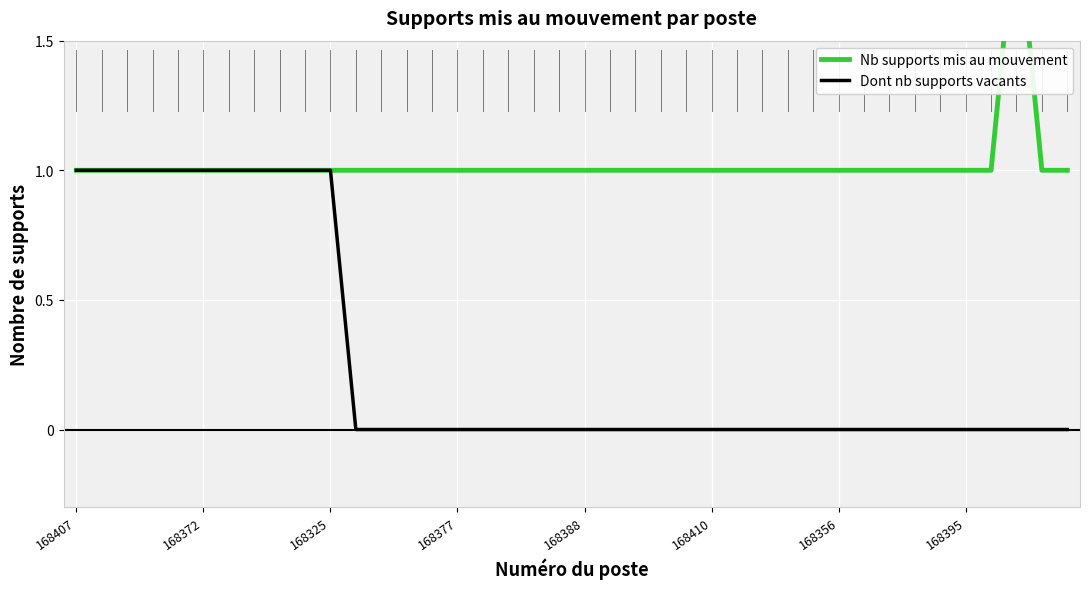

How many distinct data groups are displayed?

2